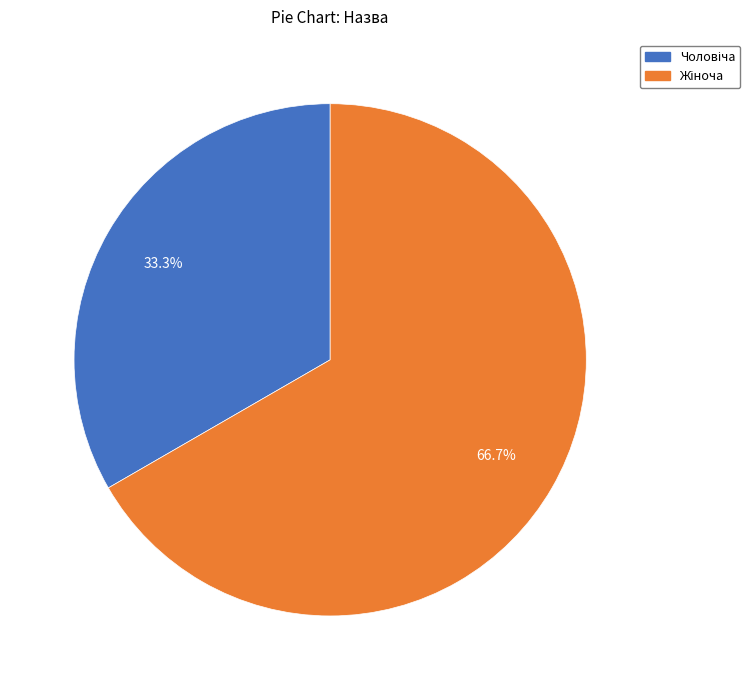

To the nearest percent, what is the difference between the largest and smallest slice percentages?

33%